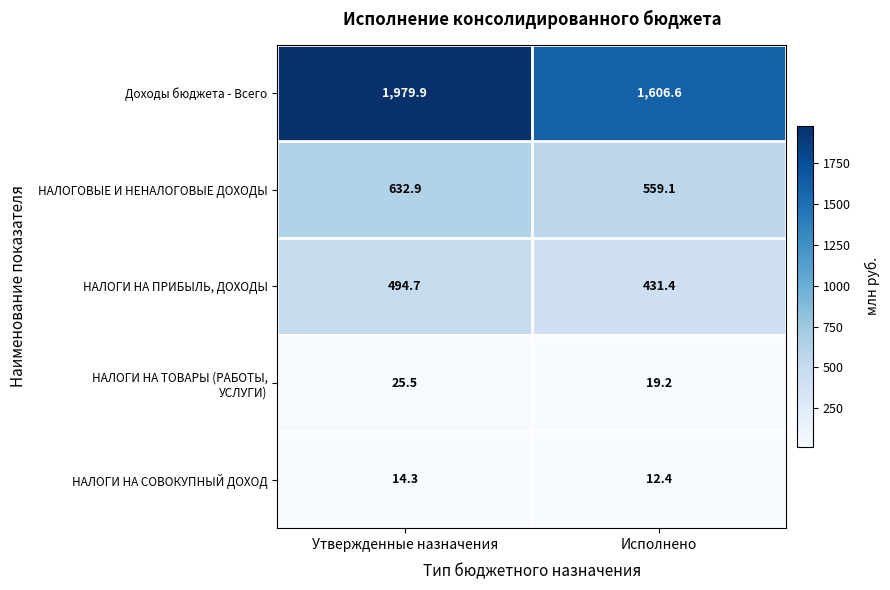

What is the difference between the highest and lowest values at Утвержденные назначения?

1965.6